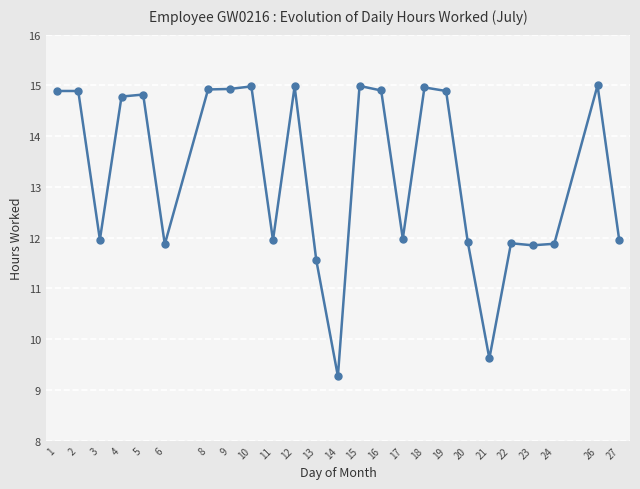

The value at 15 is 15.0. True or false?

True